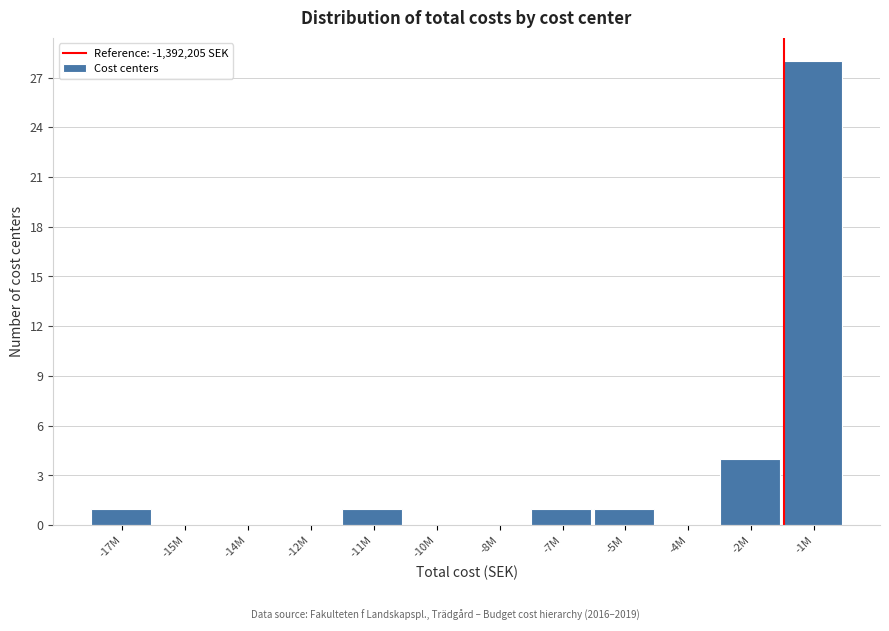

Reading left to right, extract all data points from this chart.

-17M=1	-15M=0	-14M=0	-12M=0	-11M=1	-10M=0	-8M=0	-7M=1	-5M=1	-4M=0	-2M=4	-1M=28